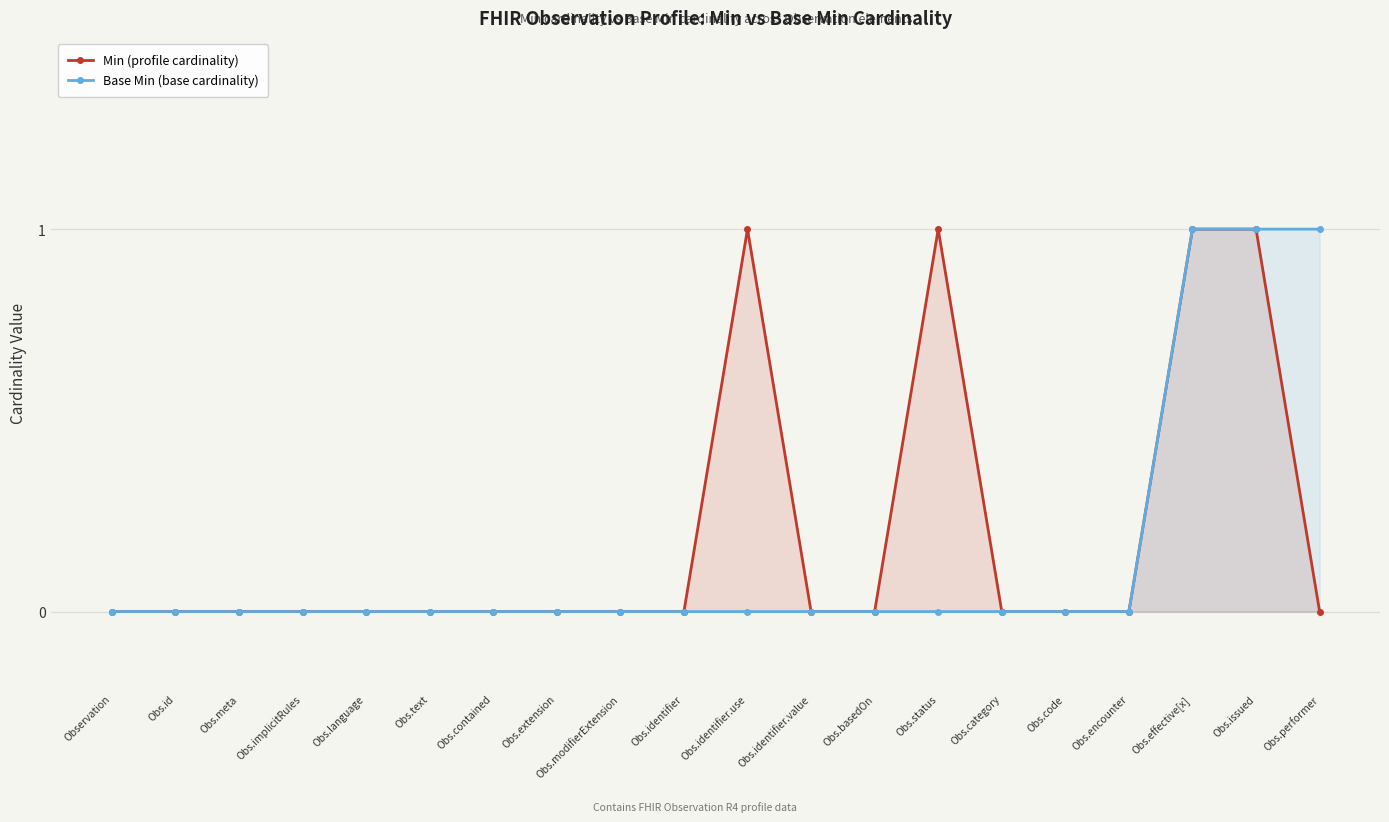

At which label does Base Min (base cardinality) reach its peak?

Obs.effective[x]